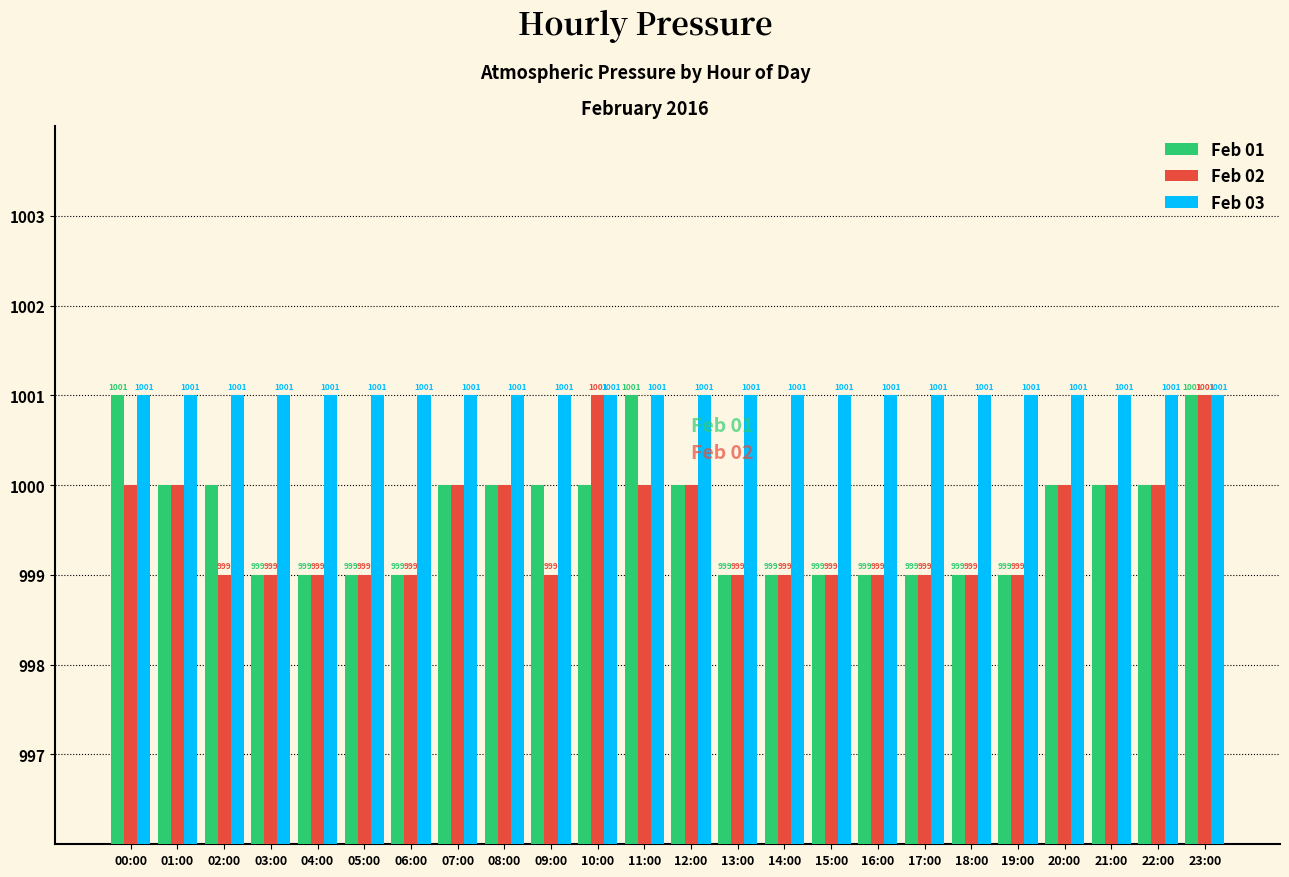

What value does the Feb 02 series have at 10:00?

1001